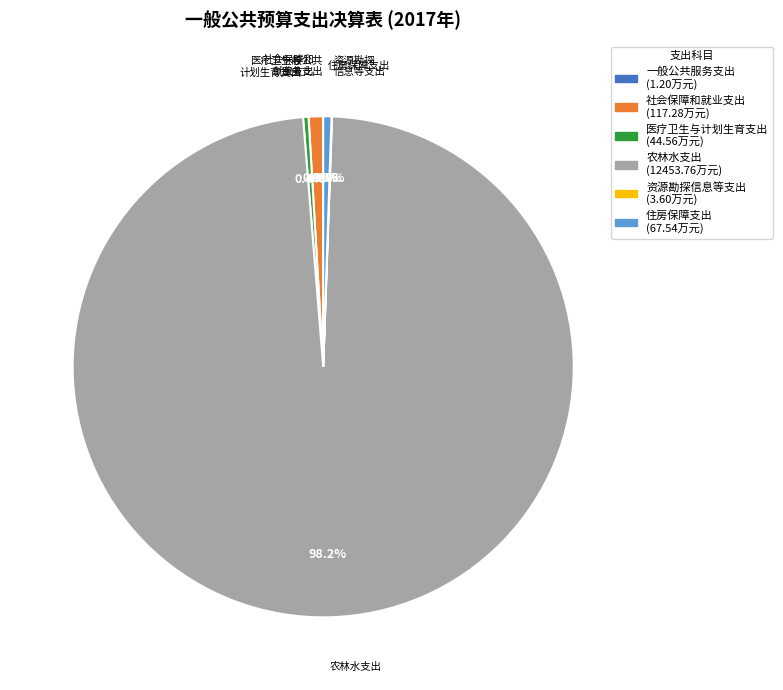

What is the largest slice in the pie chart?

农林水支出